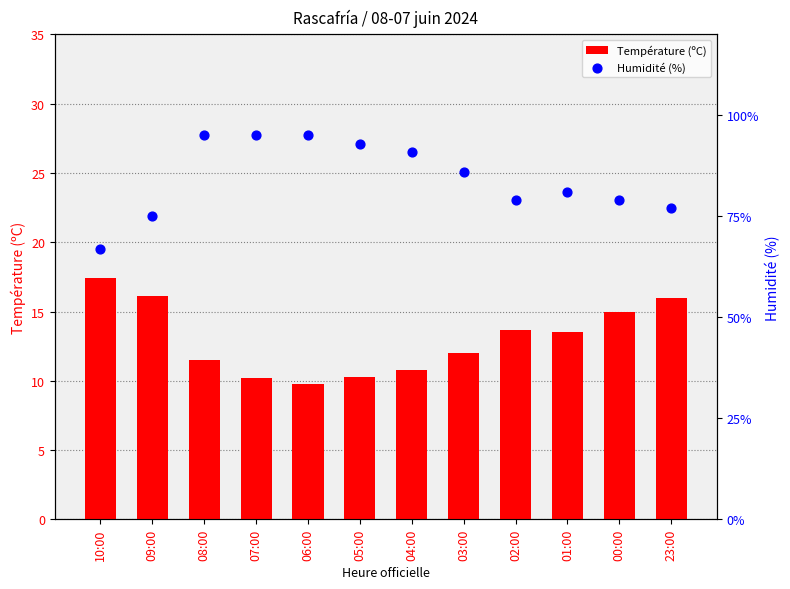

What are all the series names shown in the legend?

Température (ºC), Humidité (%)